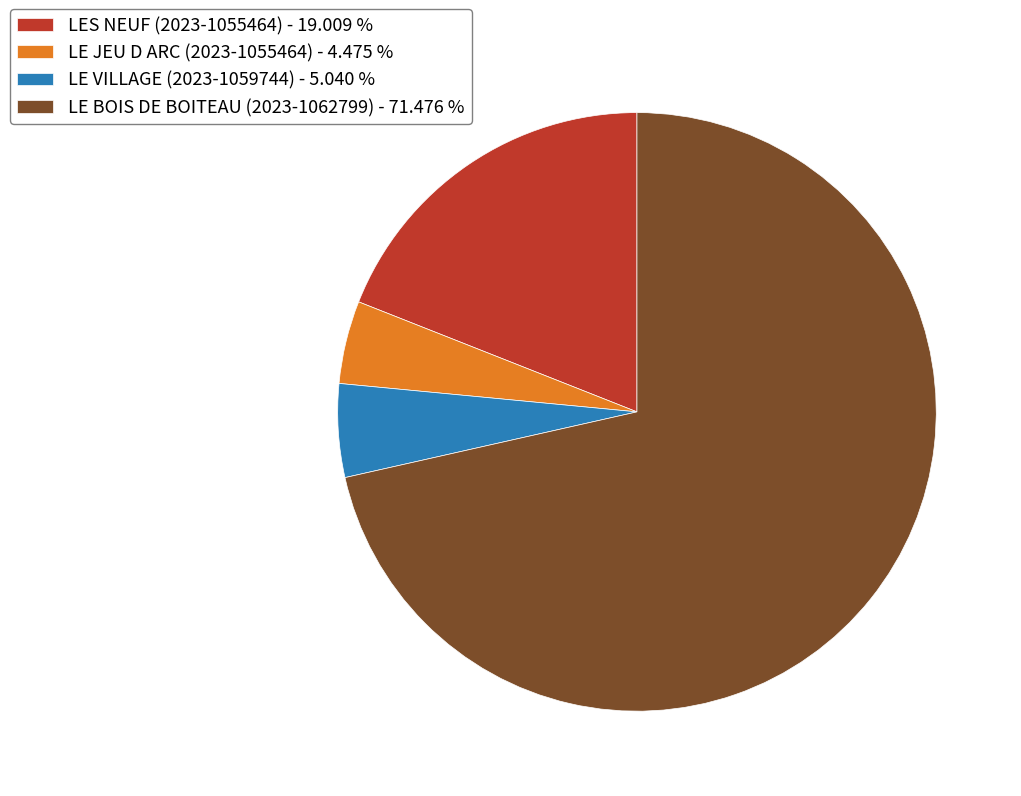

Is LE JEU D ARC (2023-1055464) - 4.475 % the majority of the pie?

No